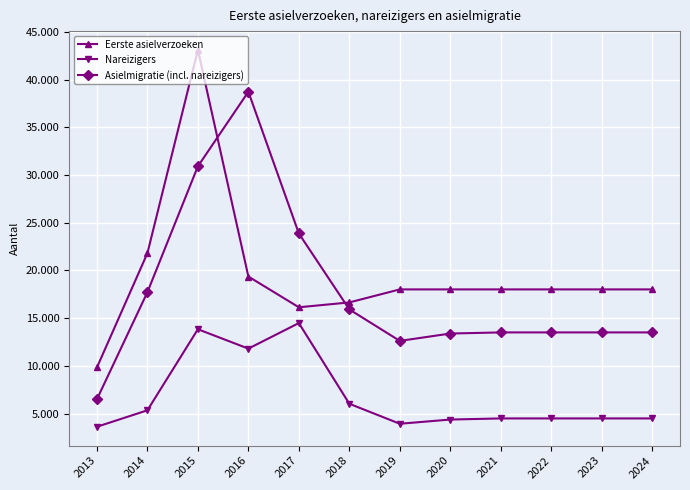

Rank the series by their maximum value, from highest to lowest.

Eerste asielverzoeken, Asielmigratie (incl. nareizigers), Nareizigers